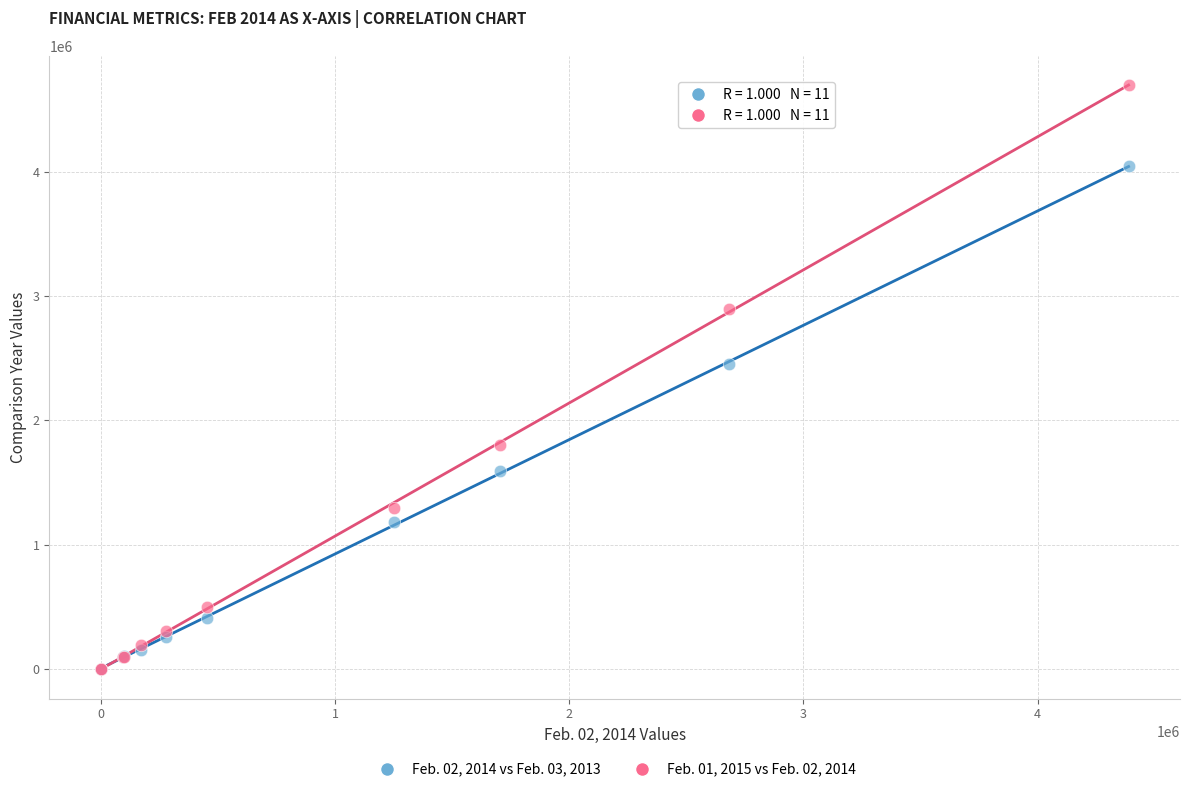

Across all series, what Y value is closest to 2349360?

2450394.0